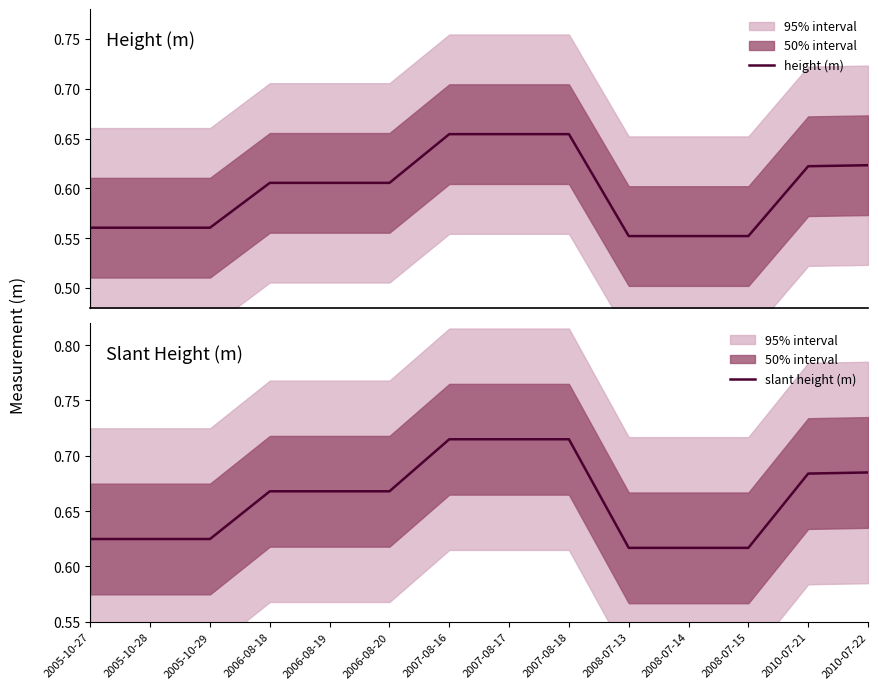

What is the difference between the highest and lowest values at 2008-07-14?

0.1